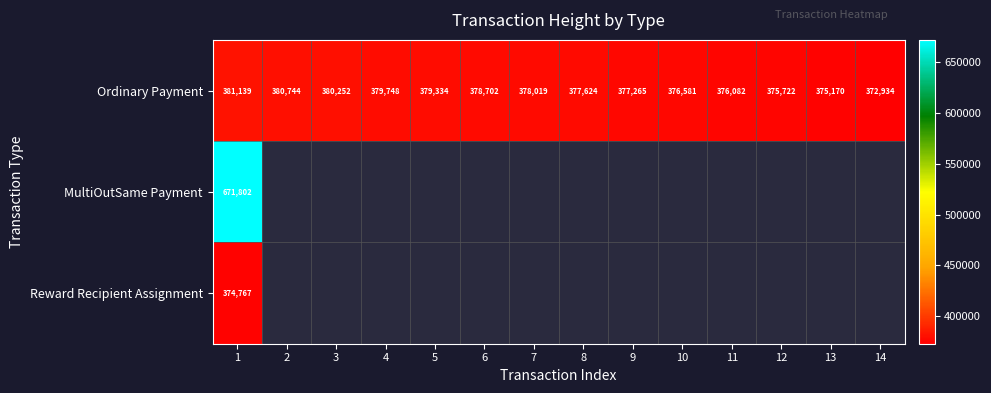

What is the sum of the Ordinary Payment values at 7 and 12?

753741